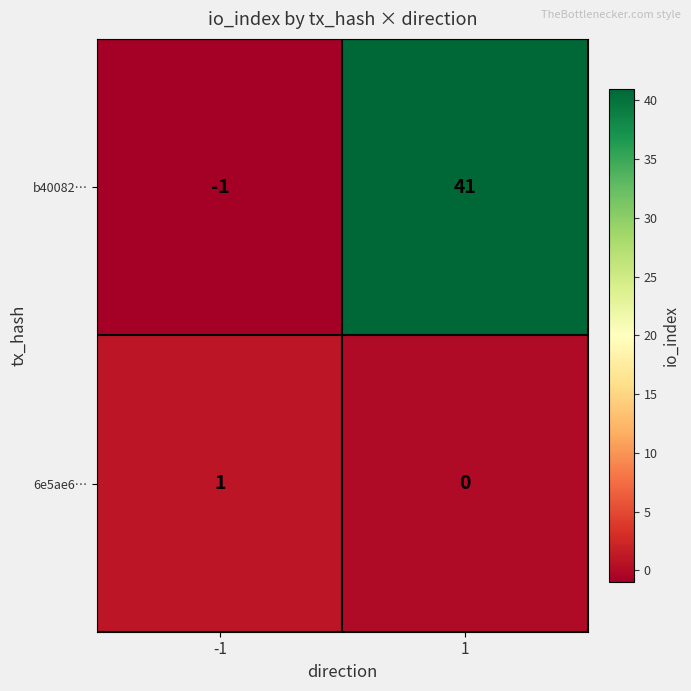

How many negative values does the b40082… series have?

1